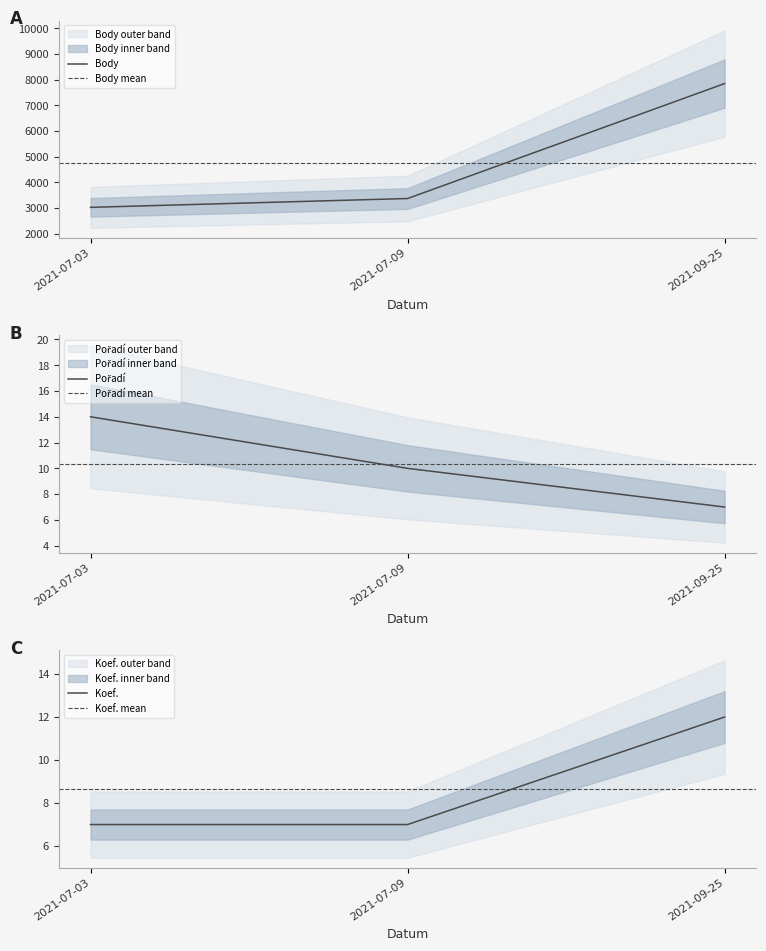

What are all the series names shown in the legend?

Body, Pořadí, Koef.